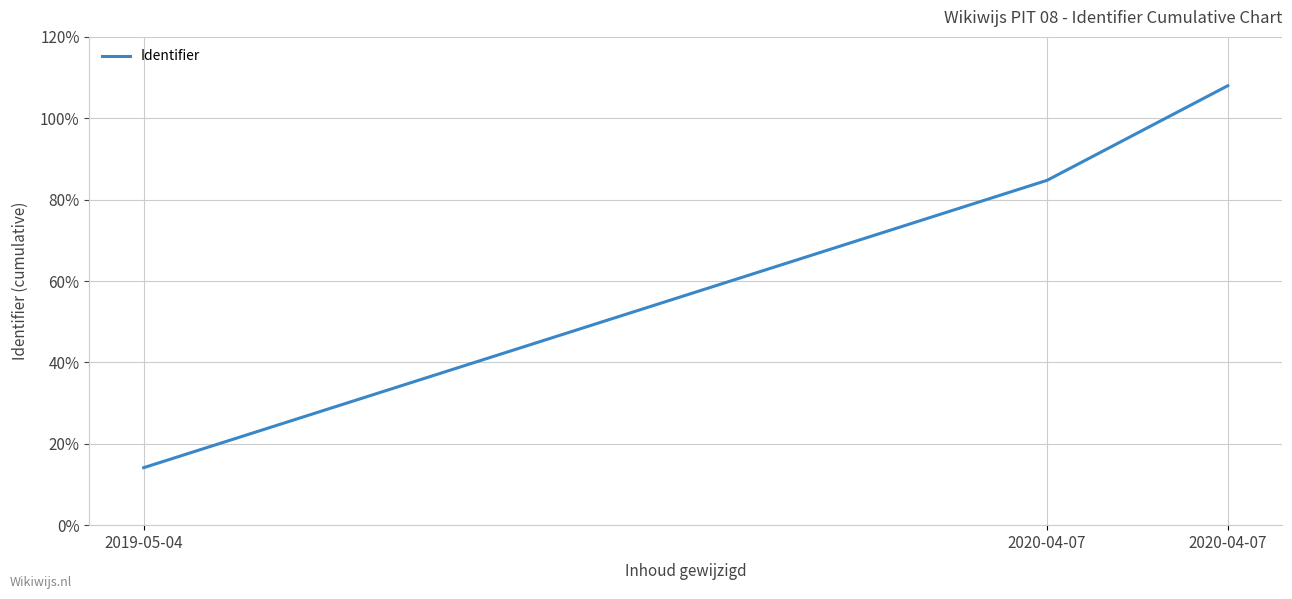

What is the difference between the second highest and minimum values?

70.6